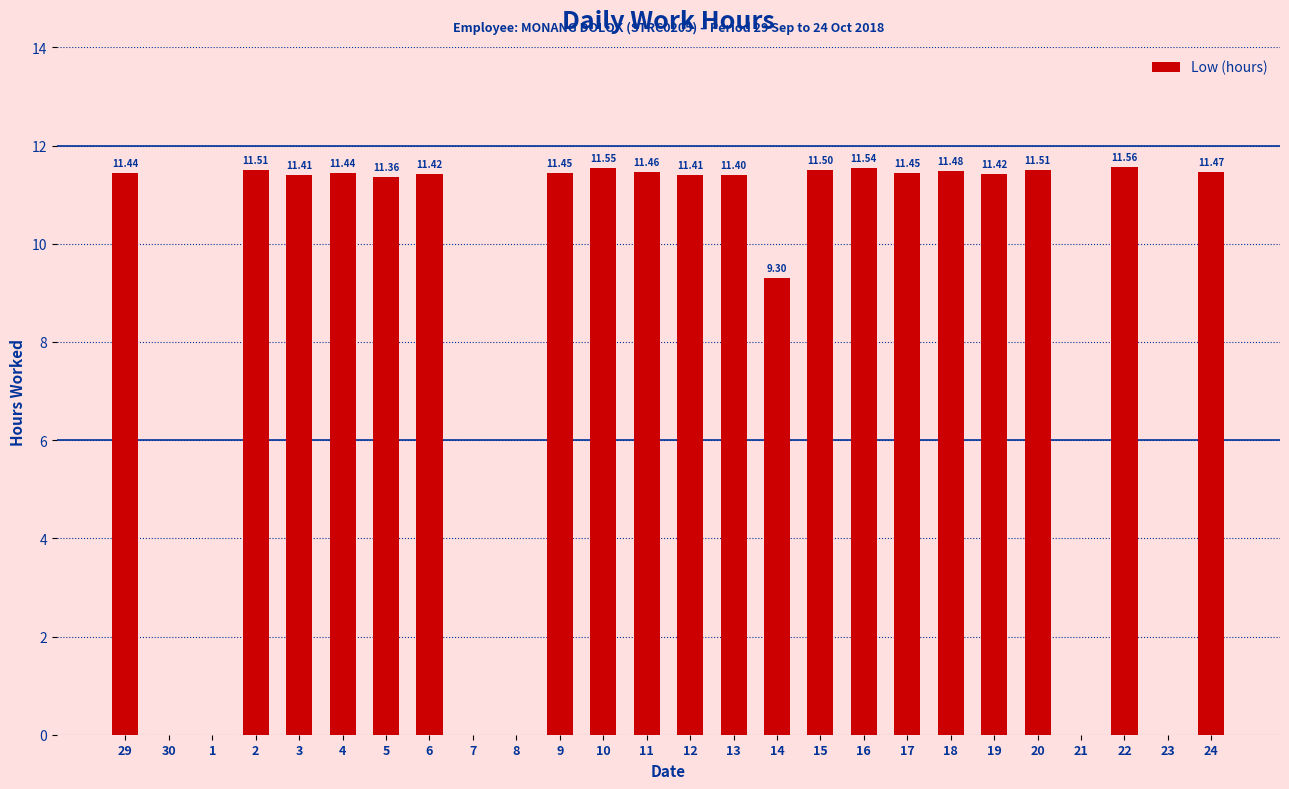

Which category has the highest value across all series?

22